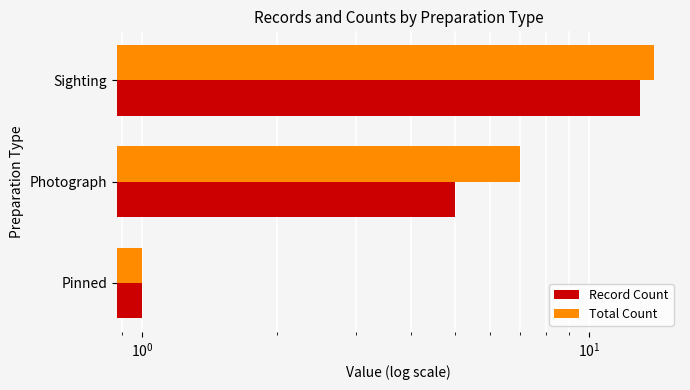

Rank the series by their maximum value, from highest to lowest.

Total Count, Record Count